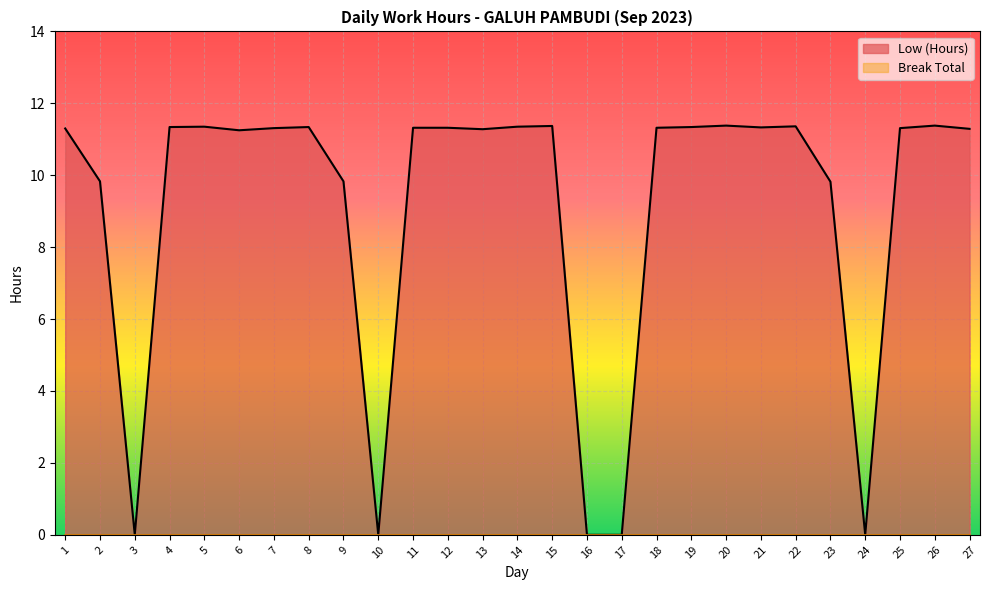

Rank the categories by value from highest to lowest.

20, 26, 15, 22, 5, 14, 4, 8, 19, 21, 11, 12, 18, 7, 25, 1, 27, 13, 6, 2, 9, 23, 3, 10, 16, 17, 24